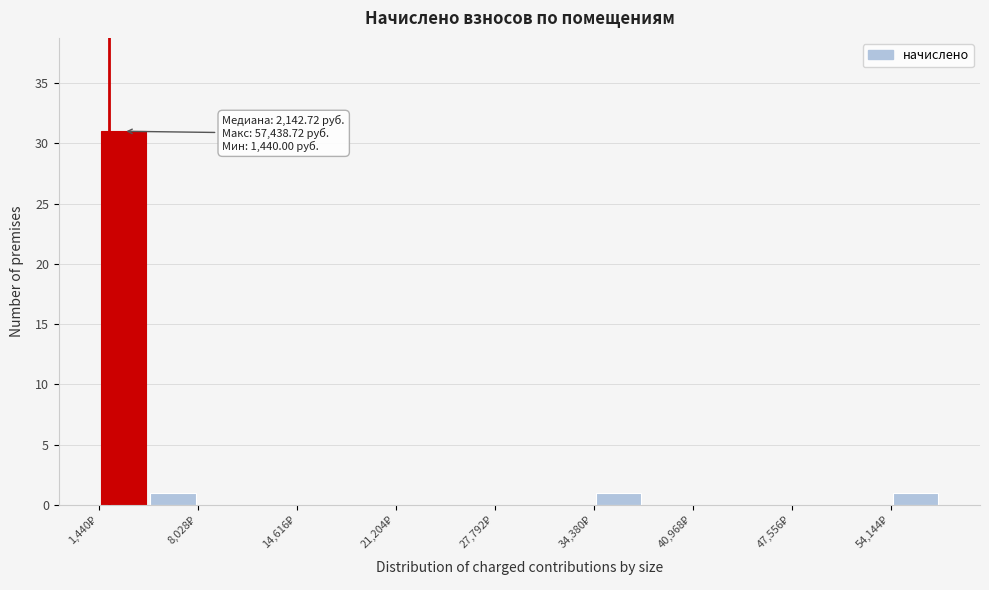

Around what value on the x-axis is the tallest bar? Give the approximate position of its centre, as read against the axis.

3000